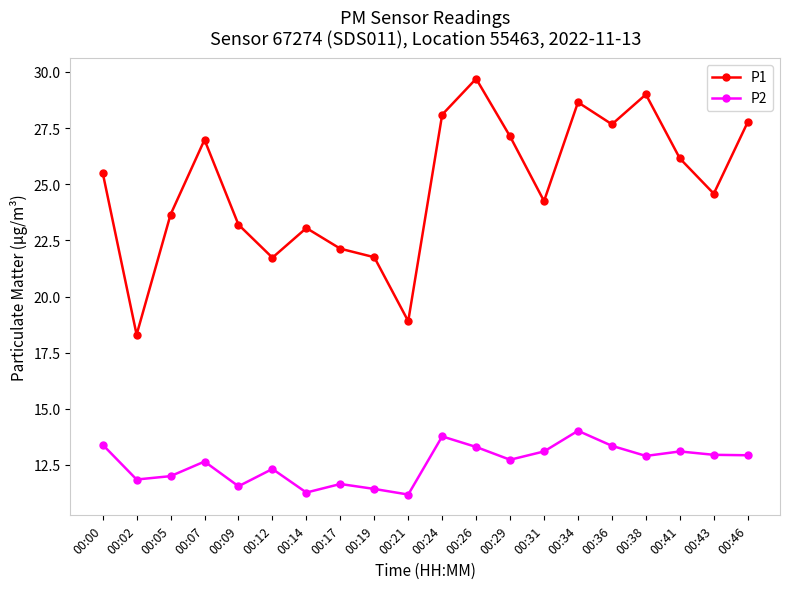

At 00:07, list the series in order from smallest to largest.

P2, P1